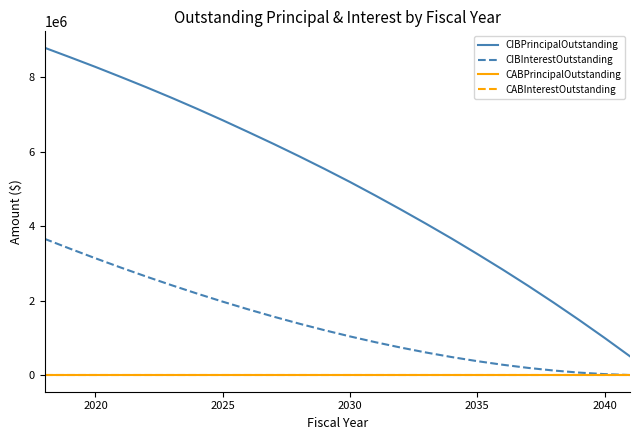

Does the chart display data point markers on the line(s)?

No